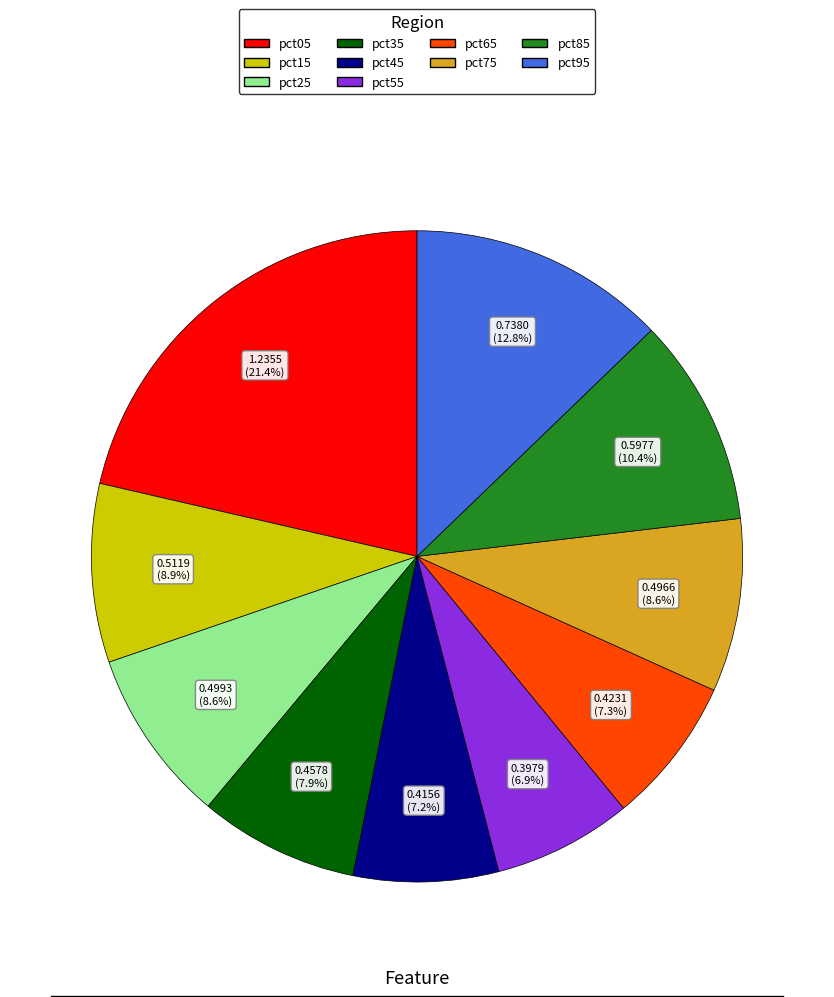

To the nearest percent, what is the difference between the pct15 and pct45 slice percentages?

2%